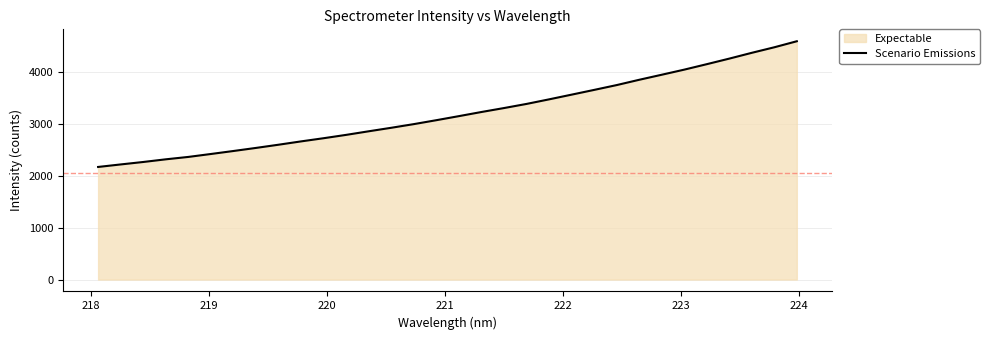

What is the difference between the maximum and minimum values?

2425.7